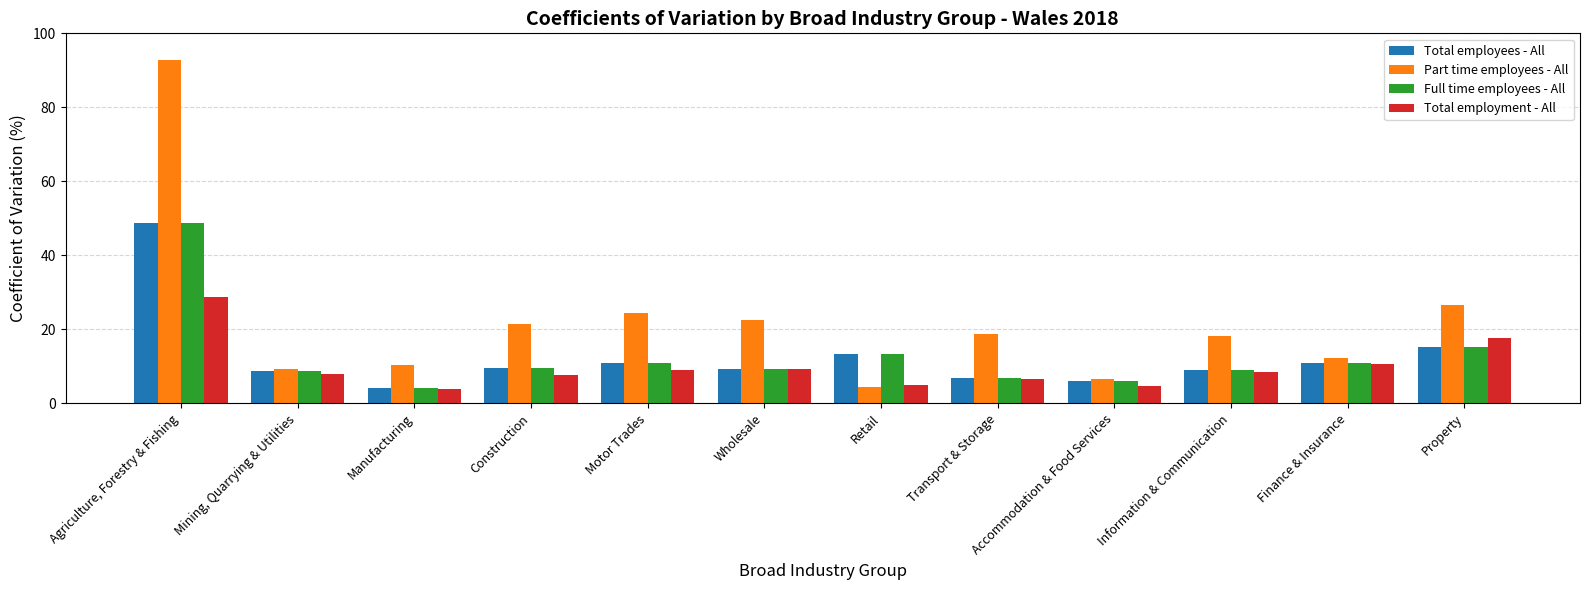

The value of Part time employees - All at Mining, Quarrying & Utilities is 15.1. True or false?

False